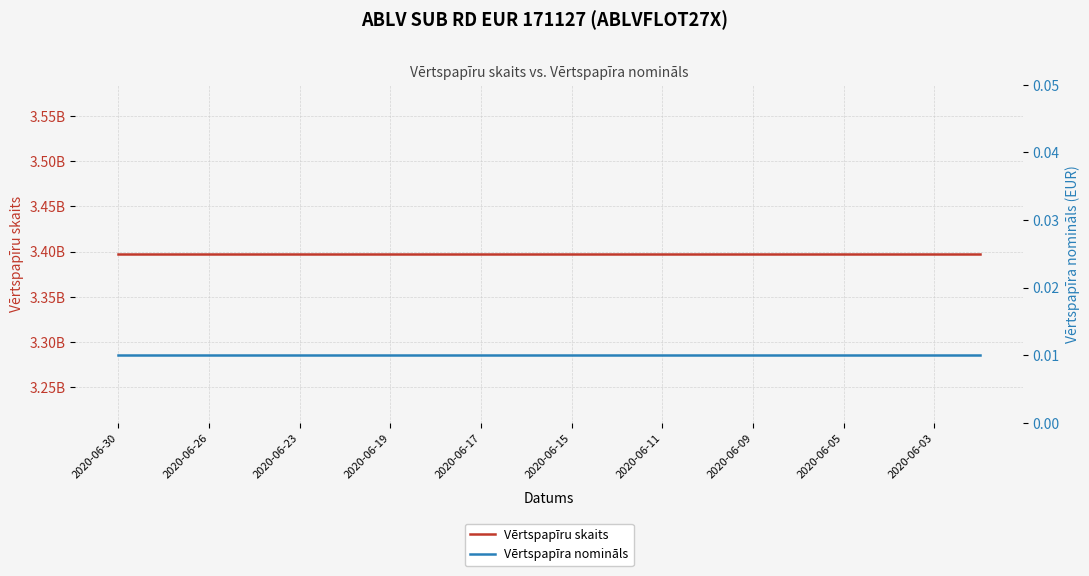

What is the maximum value for Vērtspapīru skaits?

3397600000.0